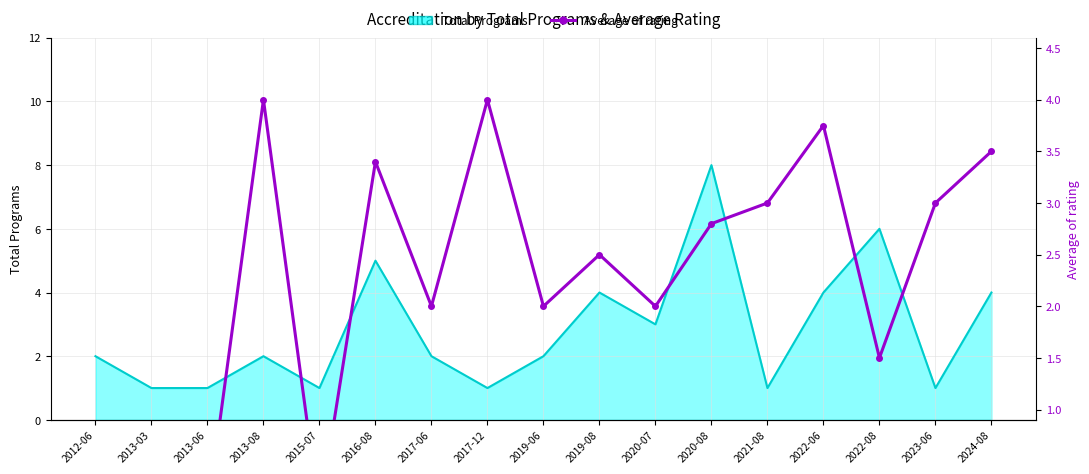

How many data points does each series have?

17